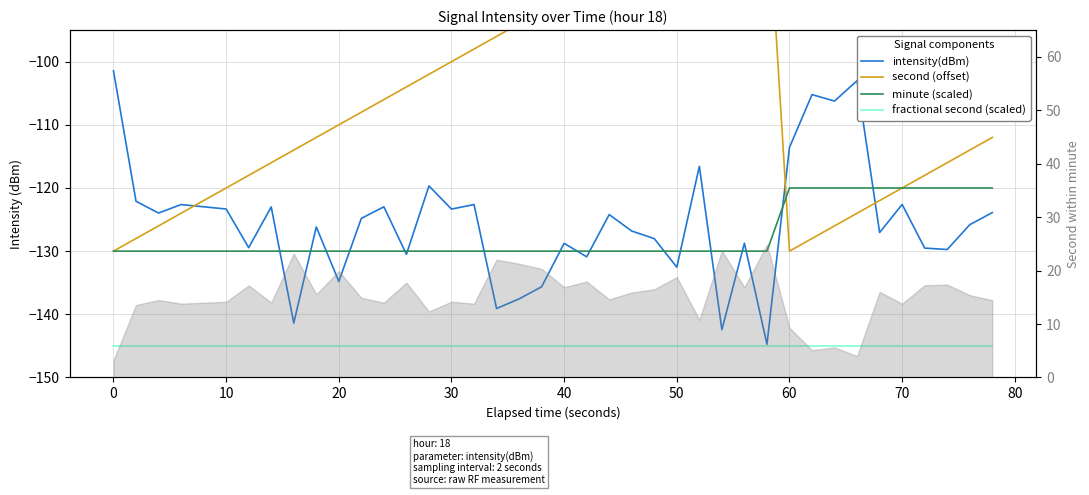

Rank the series by their maximum value, from highest to lowest.

second (offset), intensity(dBm), minute (scaled), fractional second (scaled)